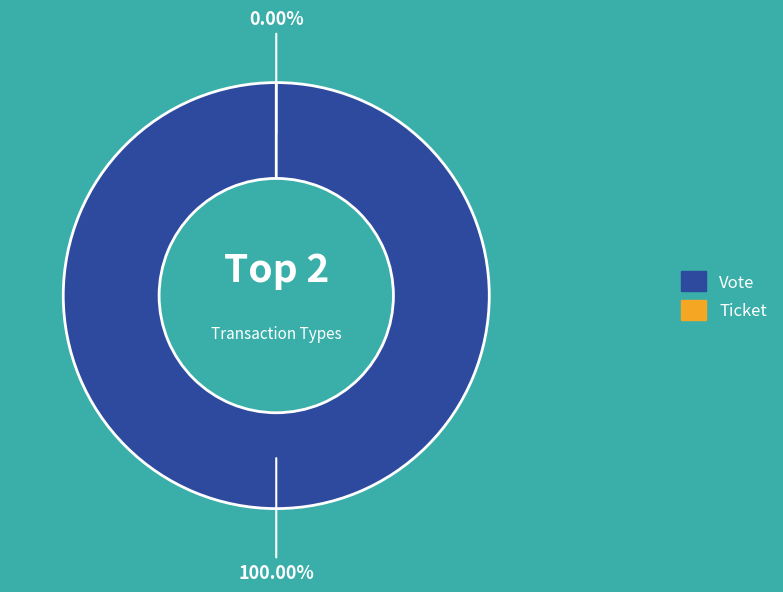

How many slices are in this pie chart?

2